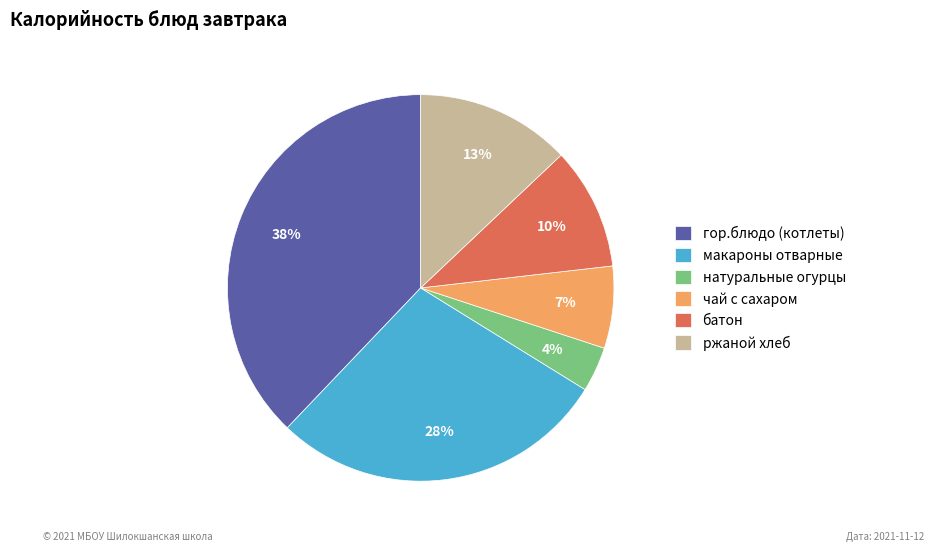

How many slices are in this pie chart?

6